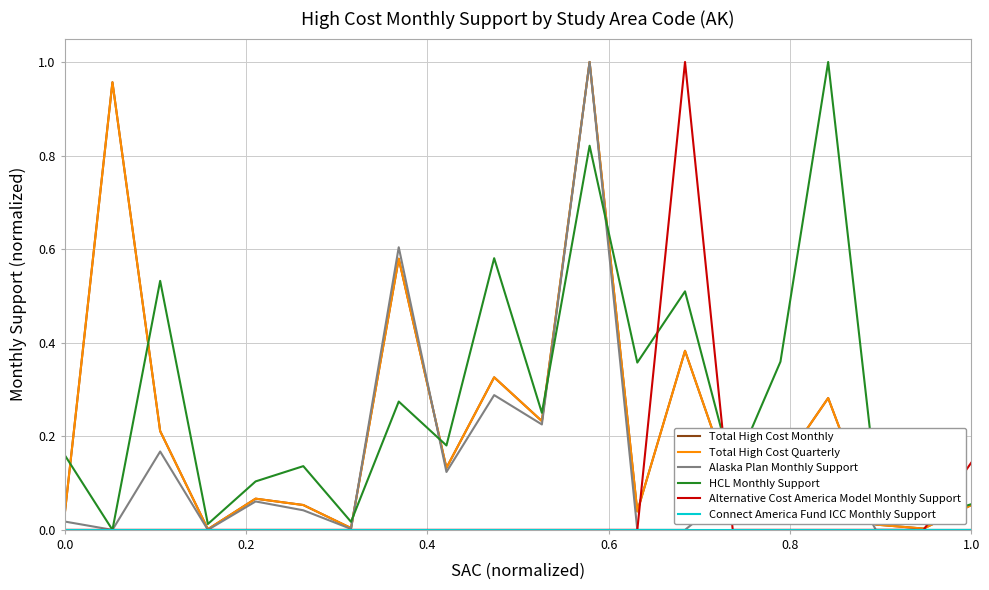

Does the chart display data point markers on the line(s)?

No